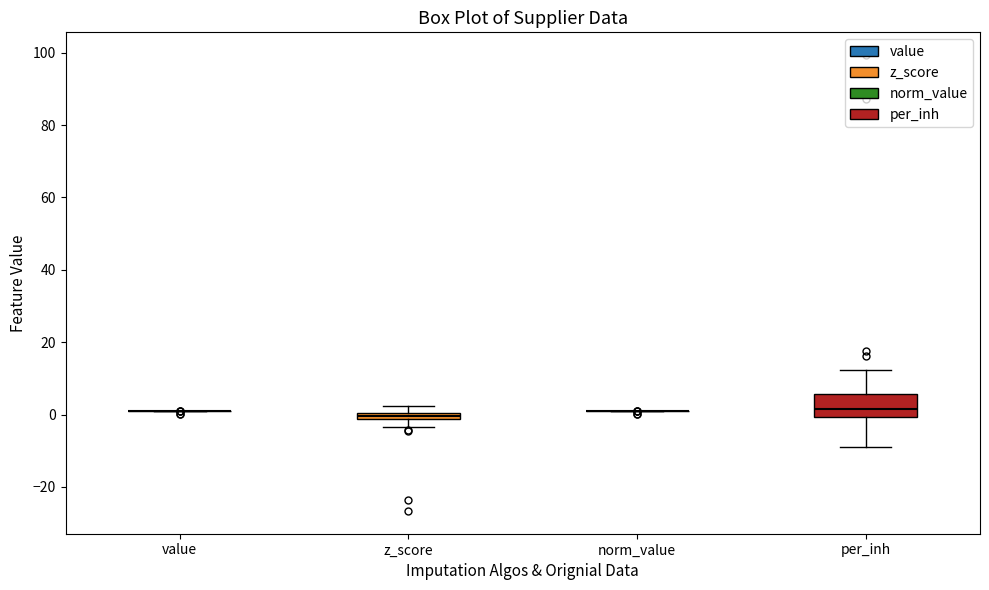

Comparing the boxes themselves (not the whiskers), which one is the tallest?

per_inh